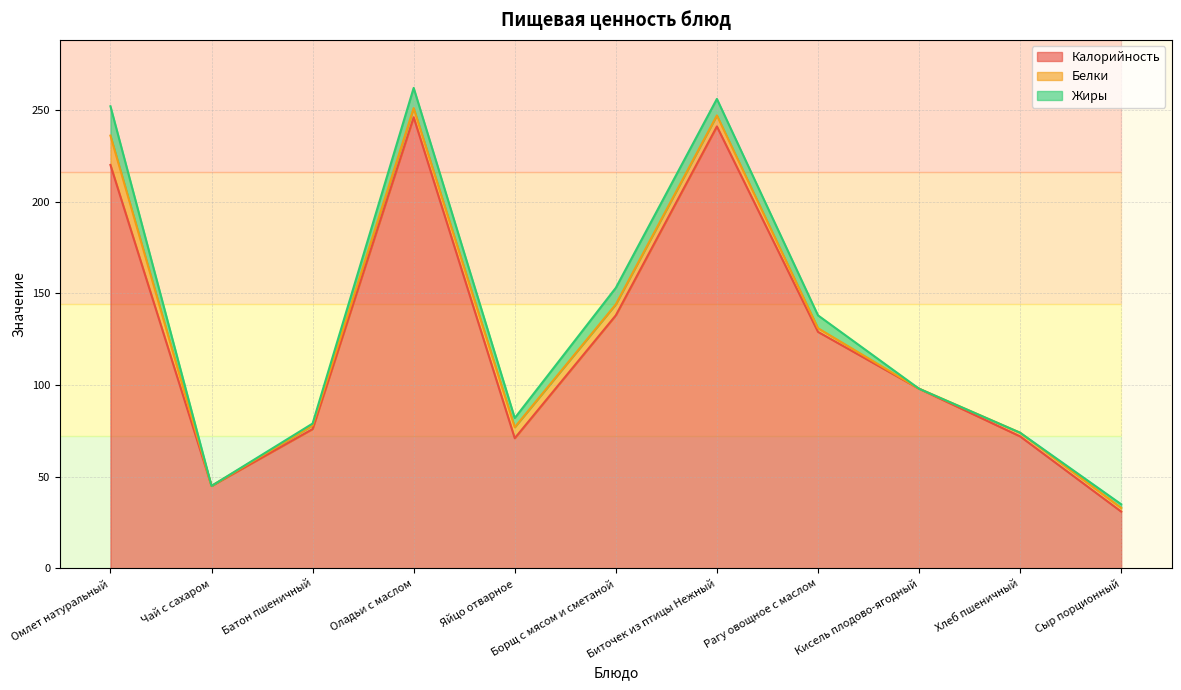

Which series has the widest spread of values?

Калорийность